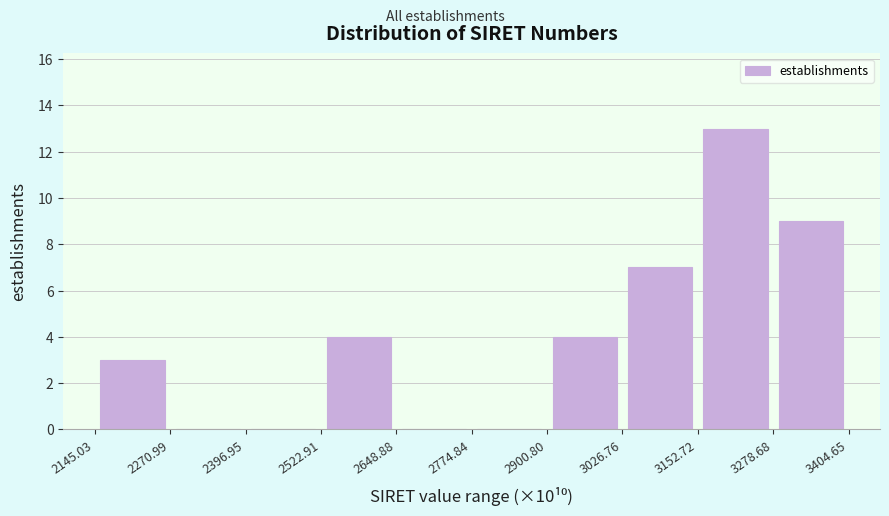

Reading left to right, transcribe this chart: for each bar, give the range it covers on the x-axis and its height. The values are not printed on the chart, so give them approximately, as read against the axis.

2145.03 to 2270.99: 3
2270.99 to 2396.95: 0
2396.95 to 2522.91: 0
2522.91 to 2648.88: 4
2648.88 to 2774.84: 0
2774.84 to 2900.80: 0
2900.80 to 3026.76: 4
3026.76 to 3152.72: 7
3152.72 to 3278.68: 13
3278.68 to 3404.65: 9